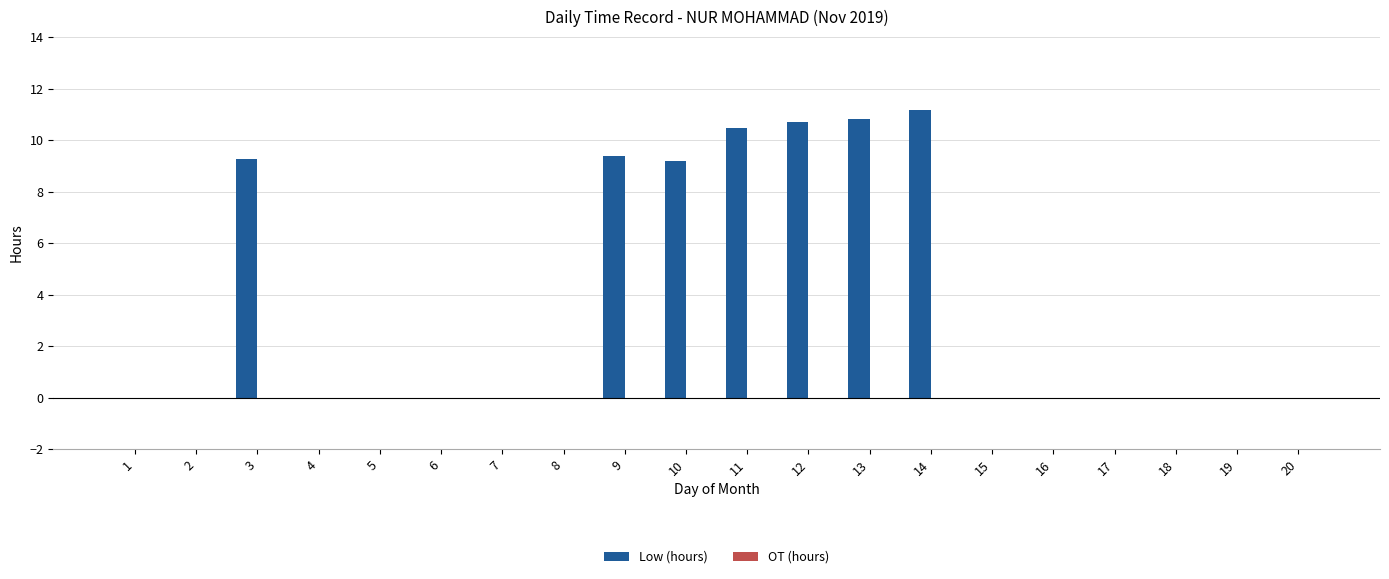

What is the sum of all values?

71.0